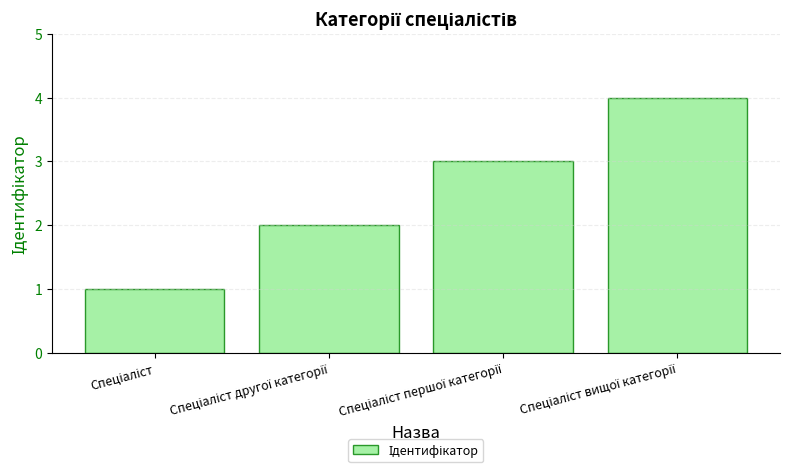

What is the maximum value shown in the chart?

4